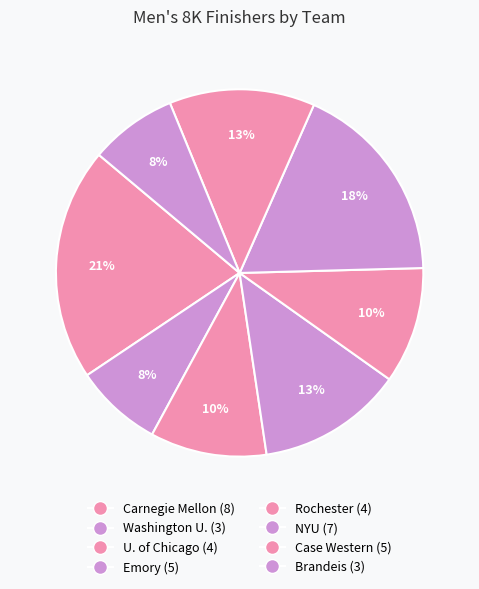

To the nearest percent, what is the average slice percentage?

12%